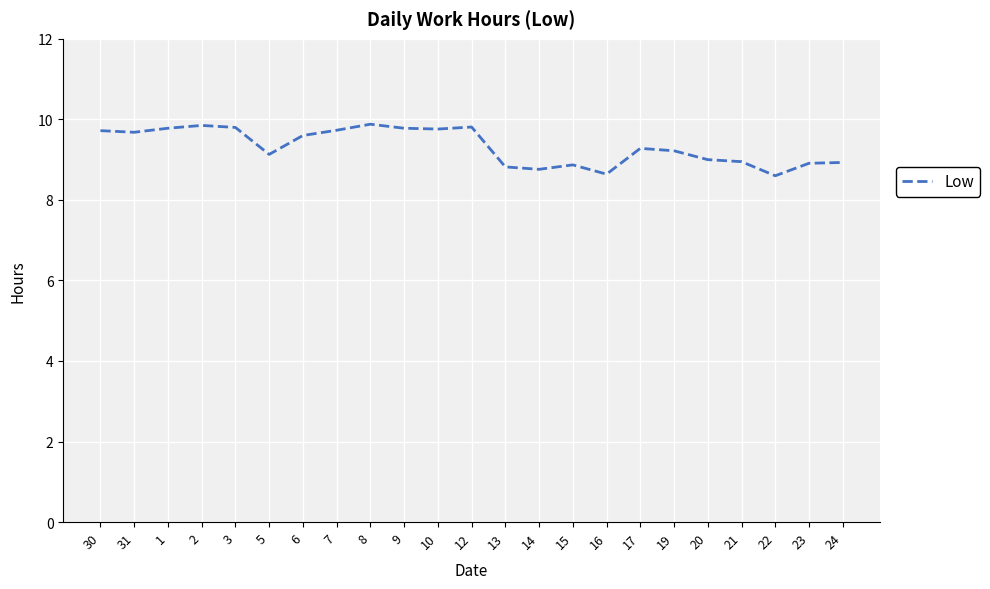

Does the chart display data point markers on the line(s)?

No